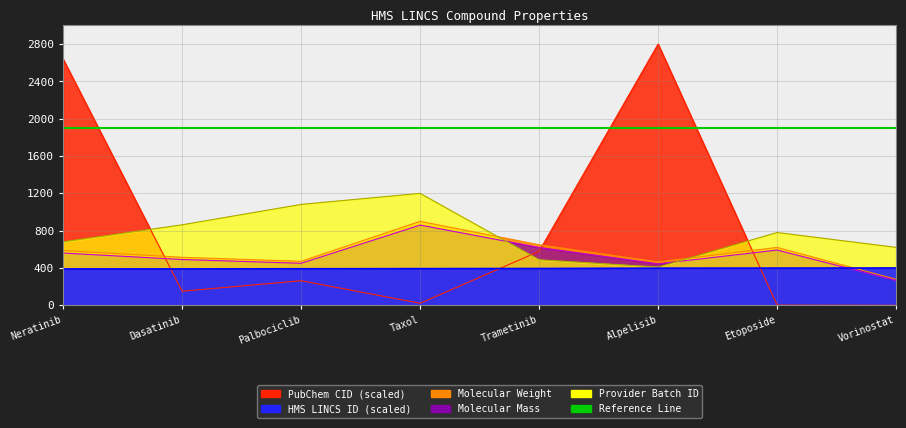

At which label is HMS LINCS ID closest to 394?

Trametinib